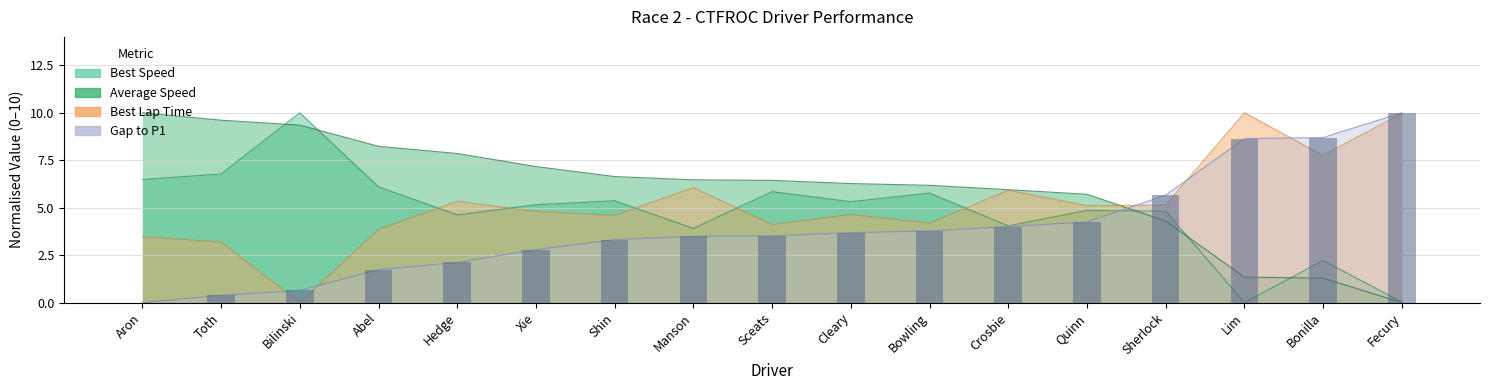

The value at Hedge is 3.0. True or false?

False